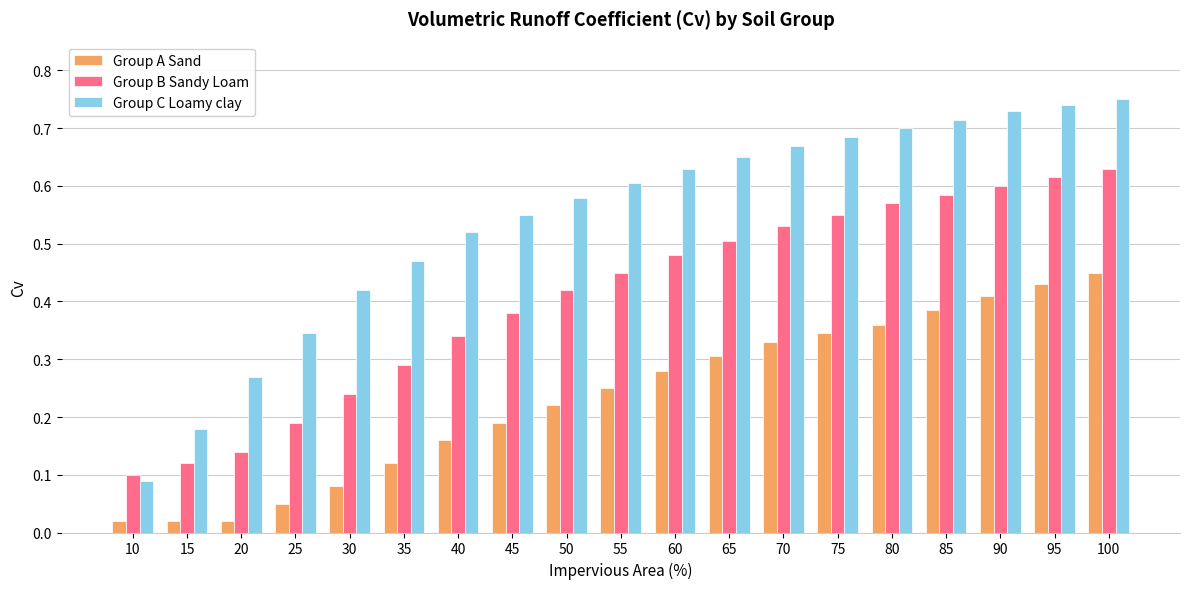

Count the Group C Loamy clay values in the range 0 to 1.

19